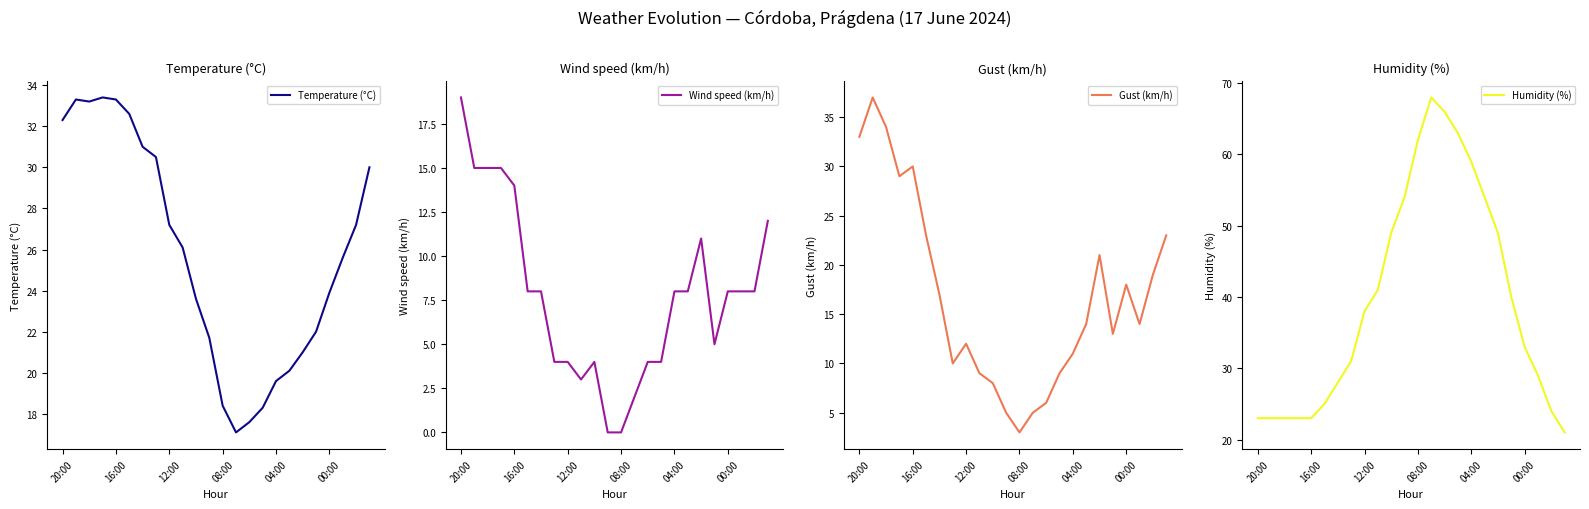

Is it true that Temperature (°C) equals 40.8 at 12:00?

False